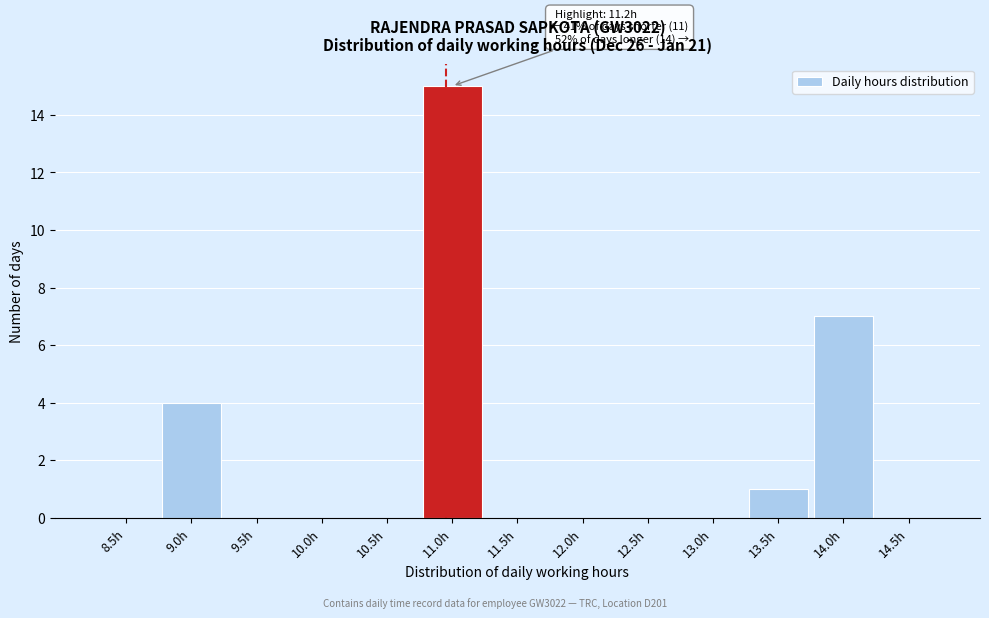

Reading right to left, transcribe all the data shown in this chart.

14.5h=0	14.0h=7	13.5h=1	13.0h=0	12.5h=0	12.0h=0	11.5h=0	11.0h=15	10.5h=0	10.0h=0	9.5h=0	9.0h=4	8.5h=0